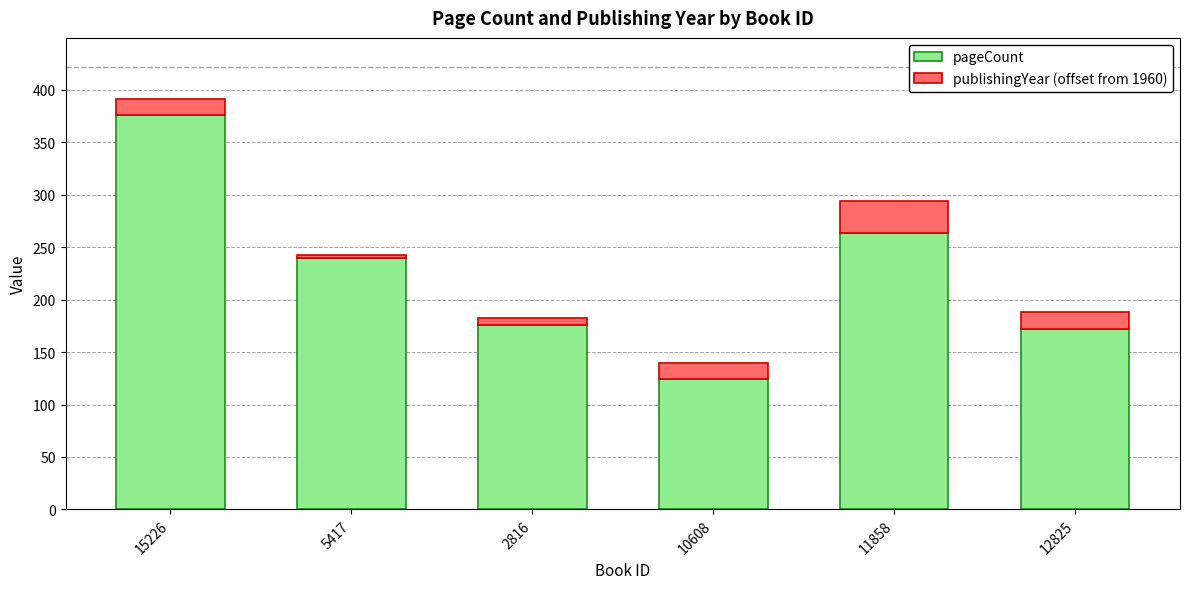

What is the total value across all series at 11858?

294